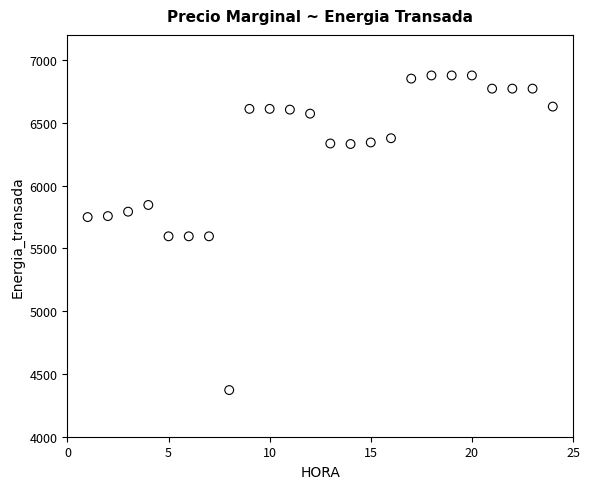

What is the range of Y values (max minus min)?

2505.4